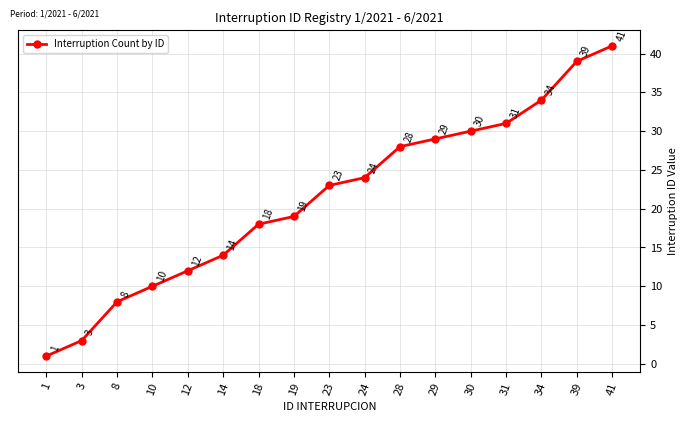

What is the average value?

21